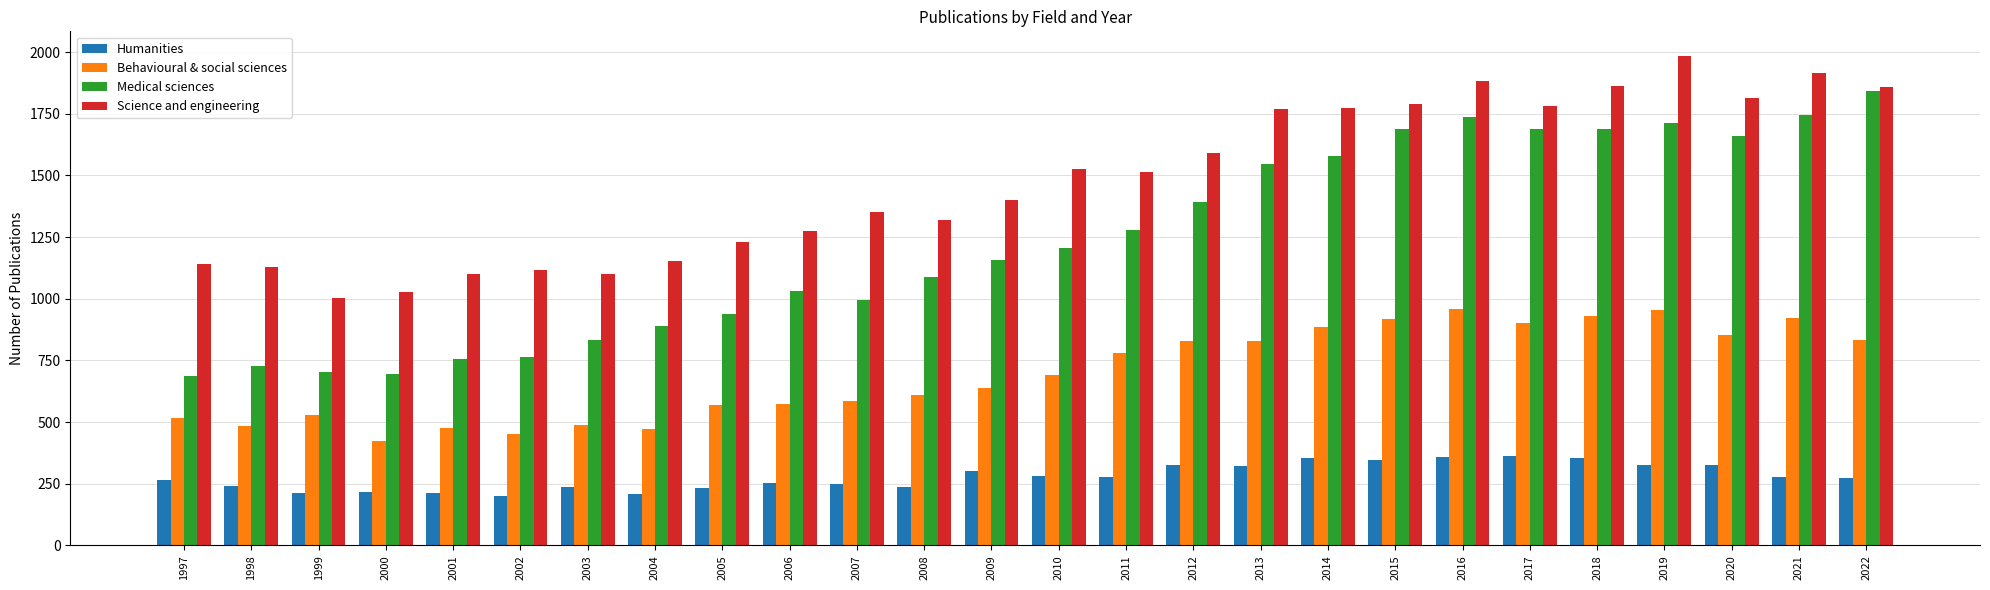

How many data points does each series have?

26